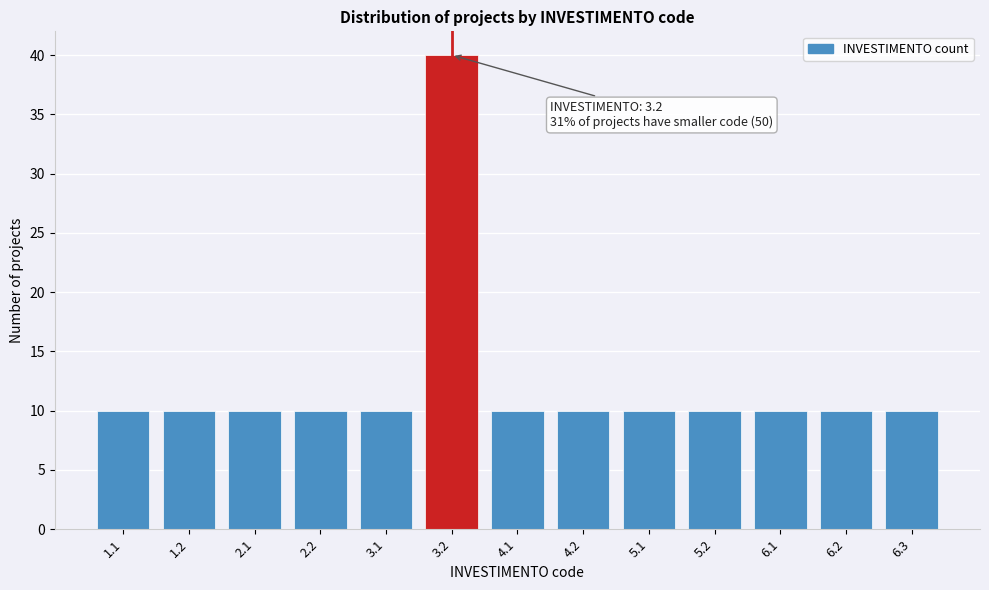

Reading left to right, list all the values displayed in this chart.

1.1=10	1.2=10	2.1=10	2.2=10	3.1=10	3.2=40	4.1=10	4.2=10	5.1=10	5.2=10	6.1=10	6.2=10	6.3=10